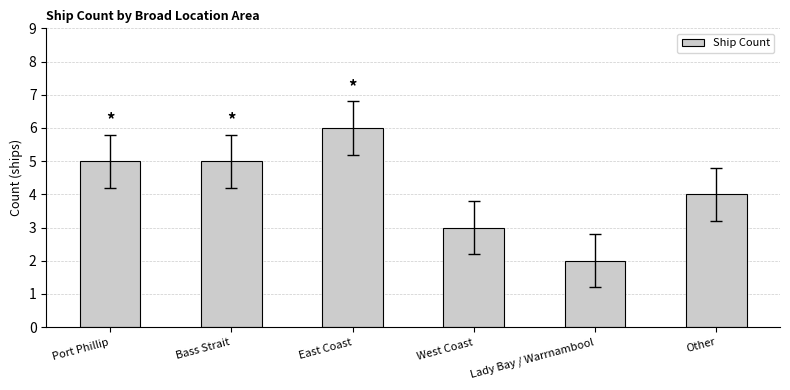

The chart shows a value of 2 at Bass Strait. True or false?

False